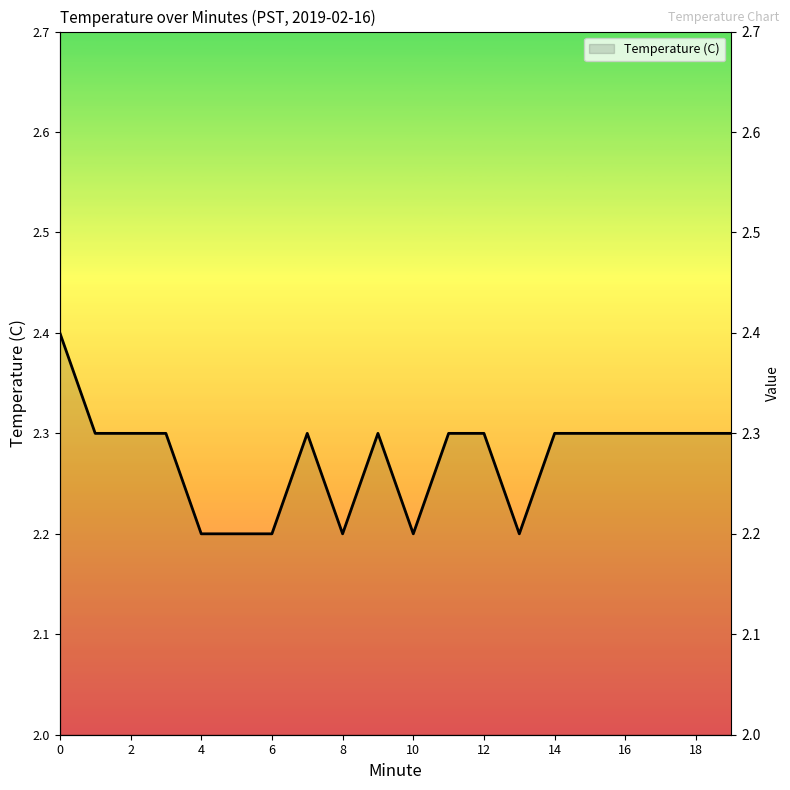

True or false: there are more than 1 points higher than both neighbors.

True